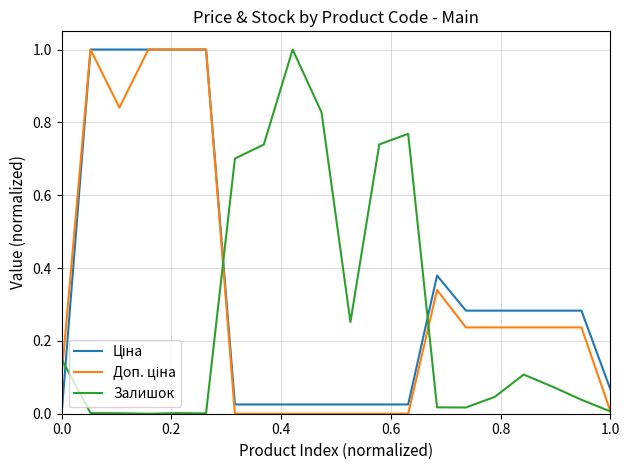

What is the greatest value displayed?

1.0